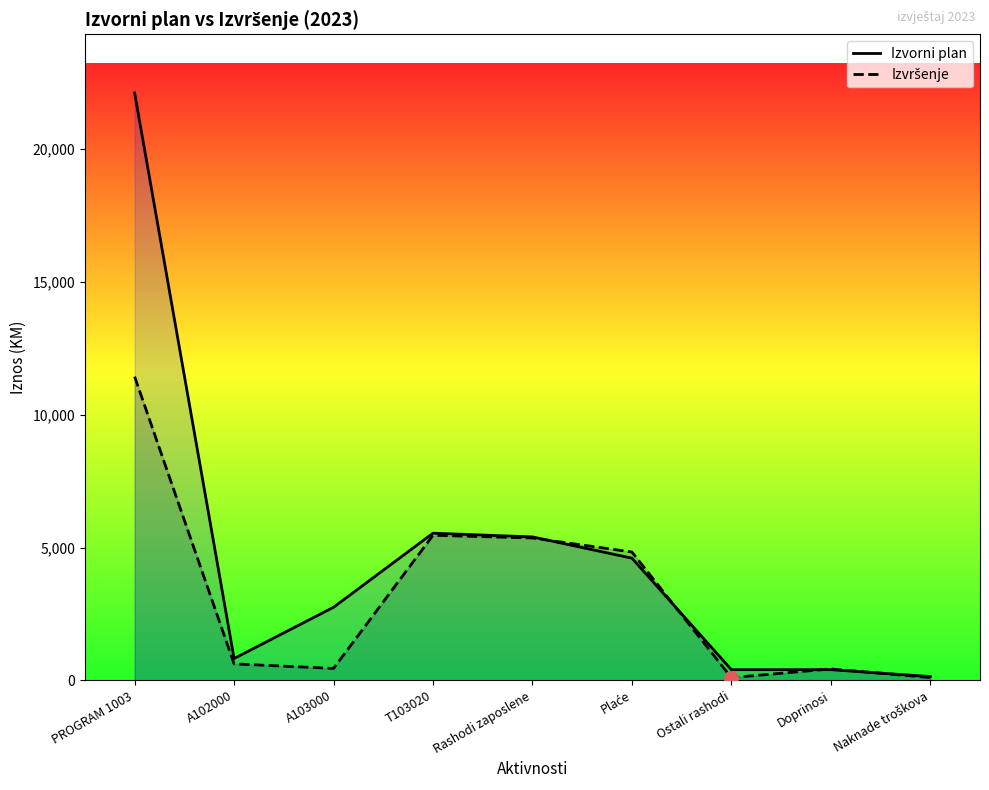

True or false: Izvršenje has more than 0 interior local peaks.

True